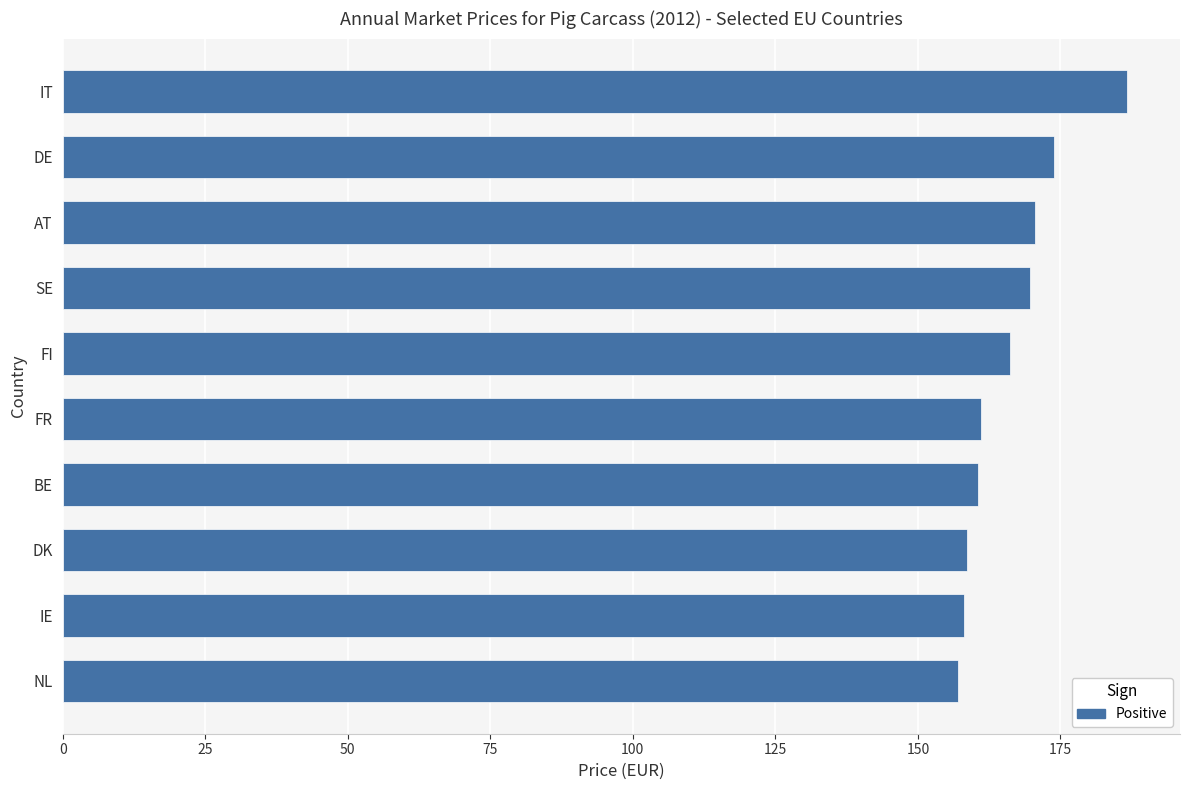

The chart shows a value of 89.6 at DE. True or false?

False